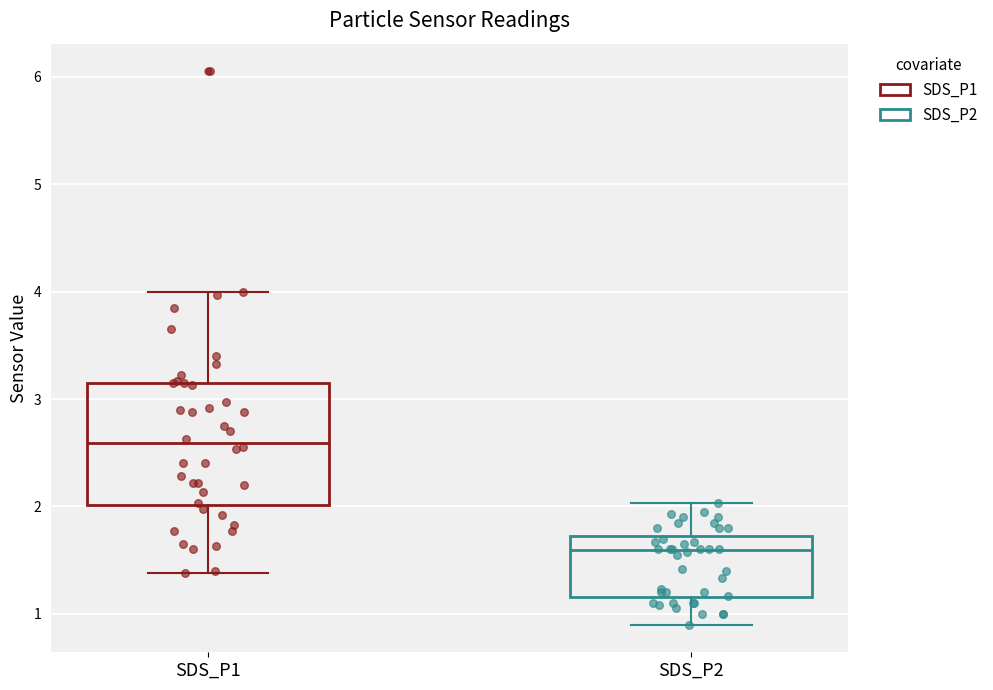

Comparing the boxes themselves (not the whiskers), which one is the tallest?

SDS_P1